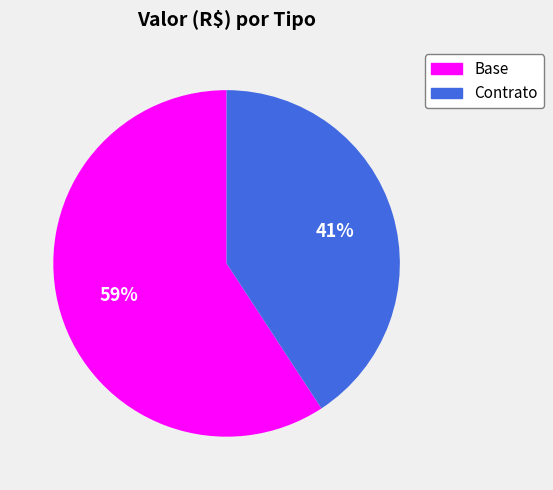

The 59% slice represents 68% of the pie. True or false?

False